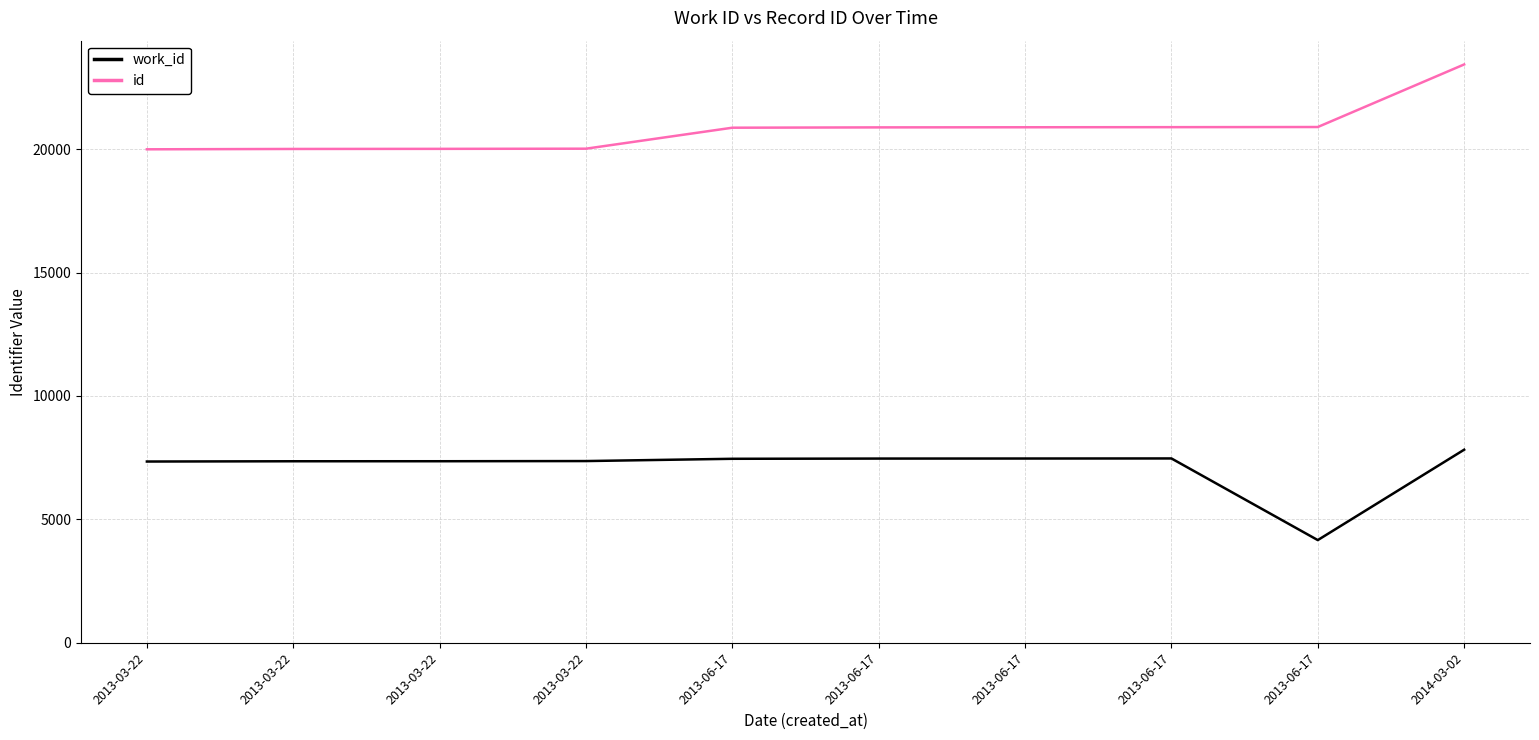

What are all the series names shown in the legend?

work_id, id